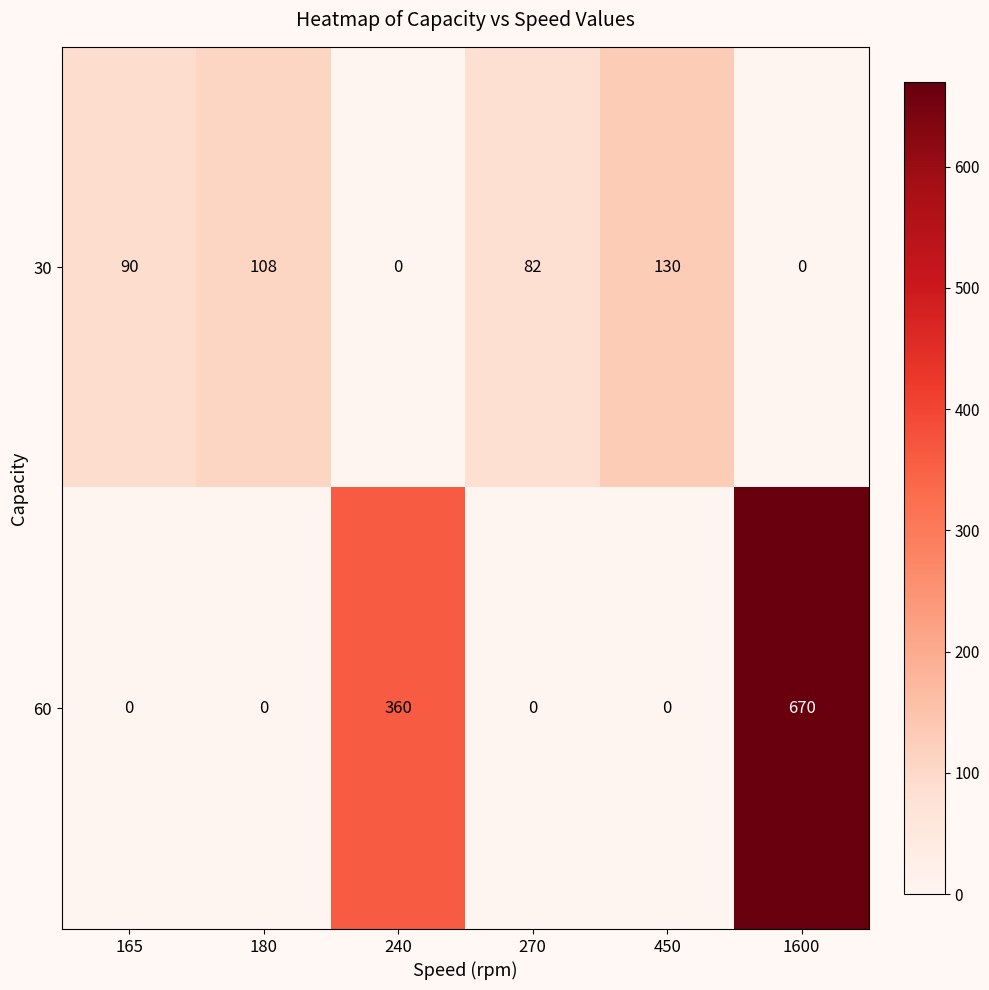

How many series are shown in this chart?

2